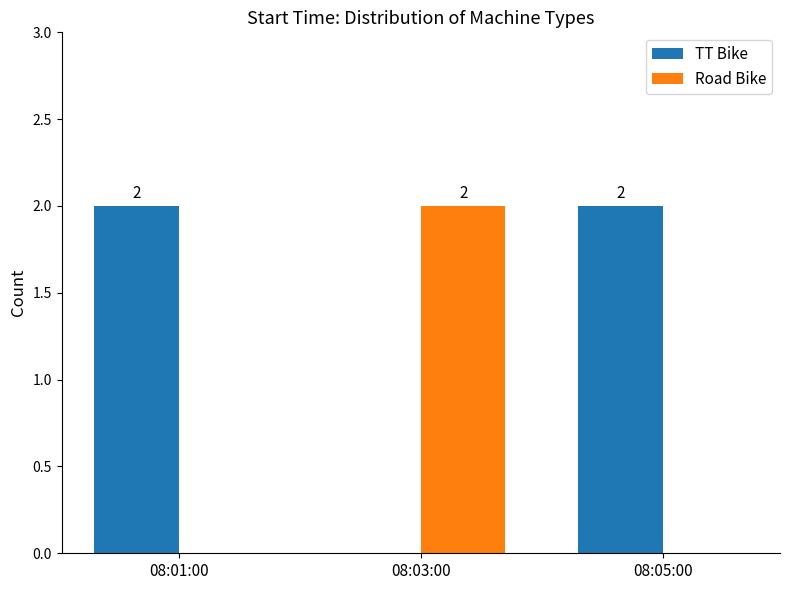

How many categories are shown in the chart?

3